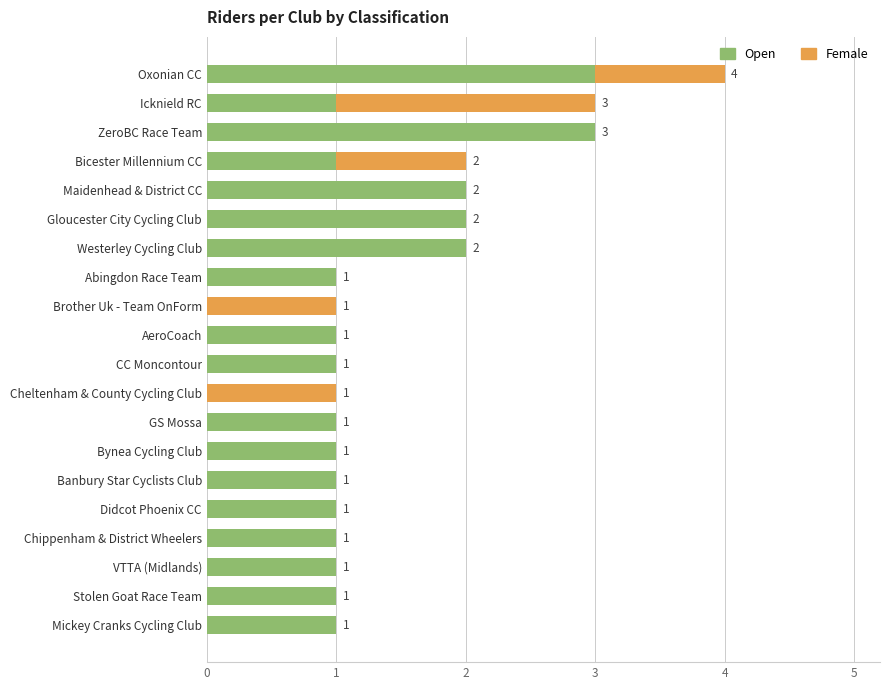

What is the average value of the Open series?

1